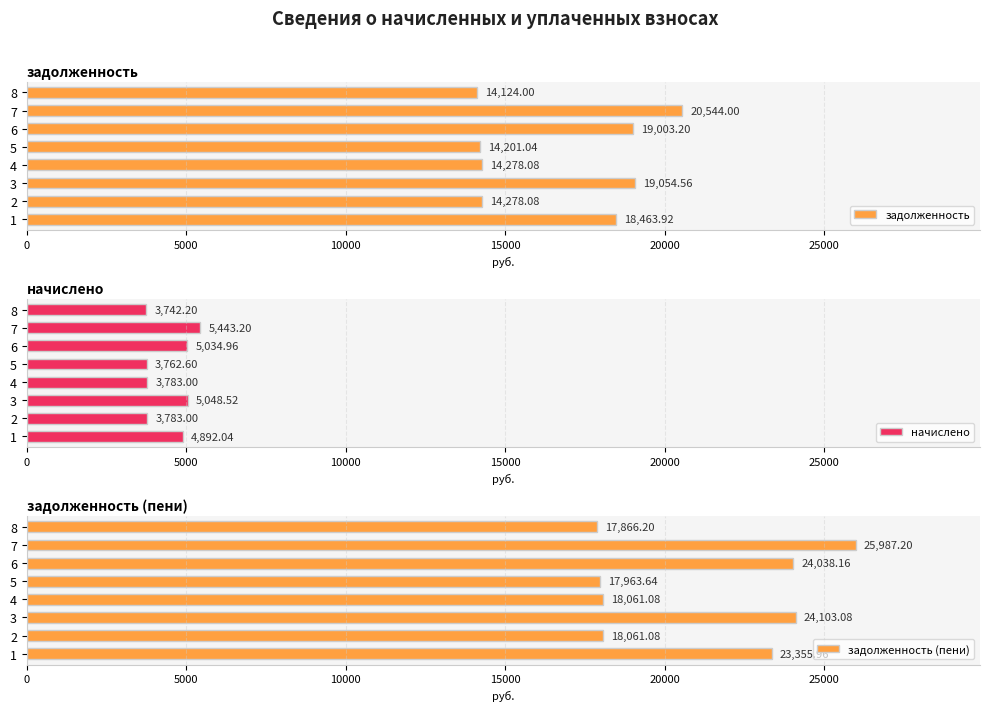

Which series has the largest range (max minus min)?

задолженность (пени)